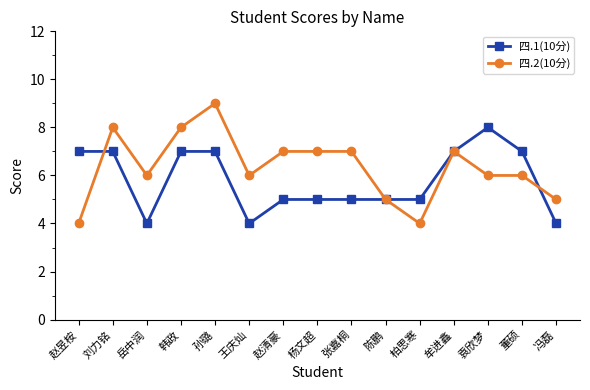

What is the difference between the highest and lowest values at 王庆灿?

2